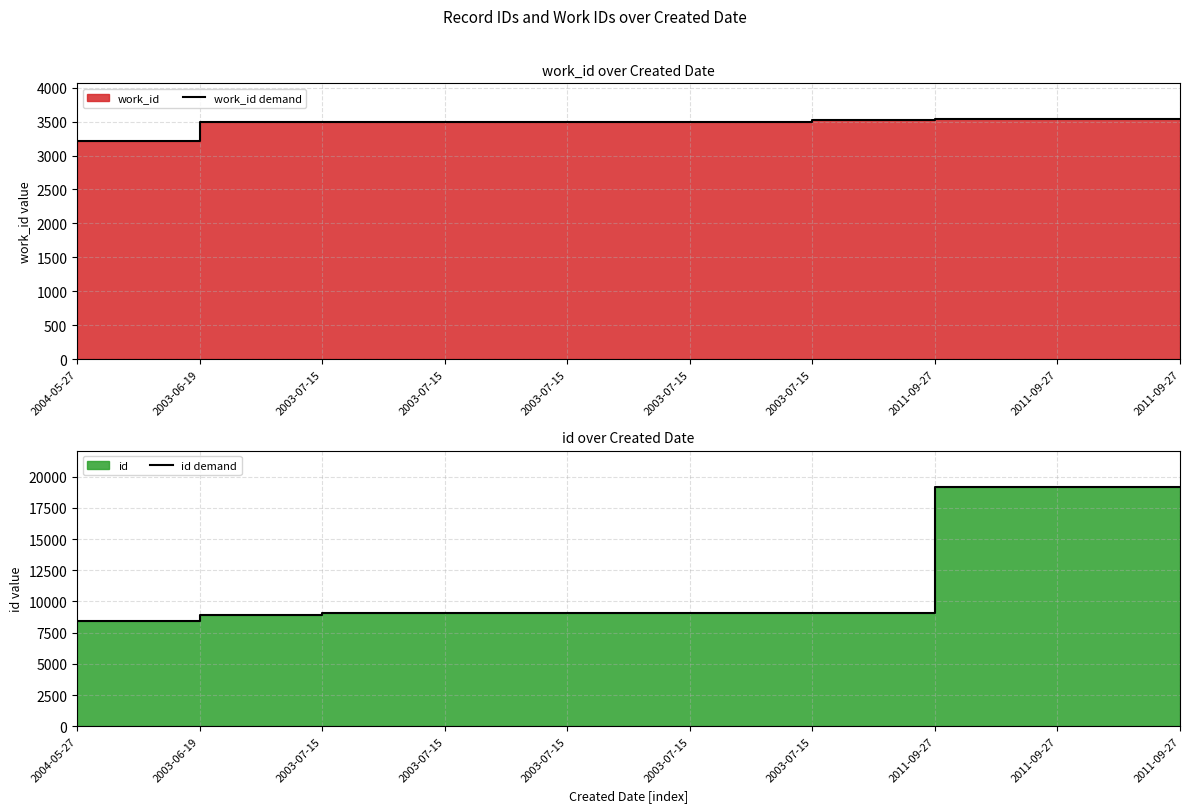

The work_id demand series shows 3491 at 2003-07-15. True or false?

True